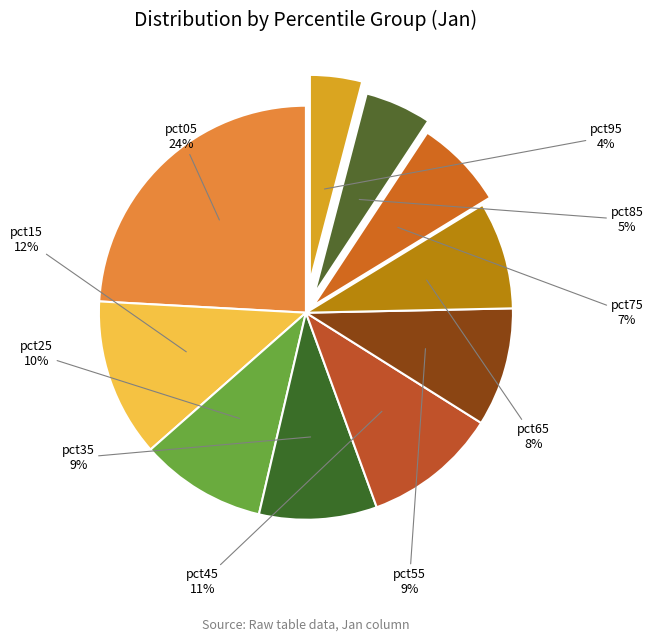

How many slices are in this pie chart?

10